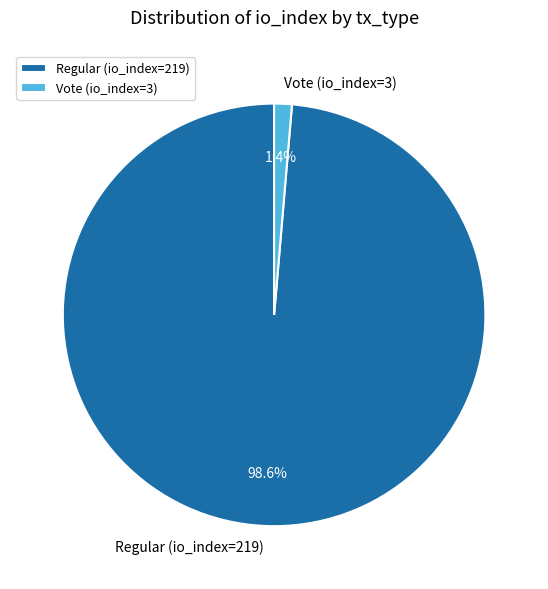

Which slice represents more than half of the pie?

Regular (io_index=219)